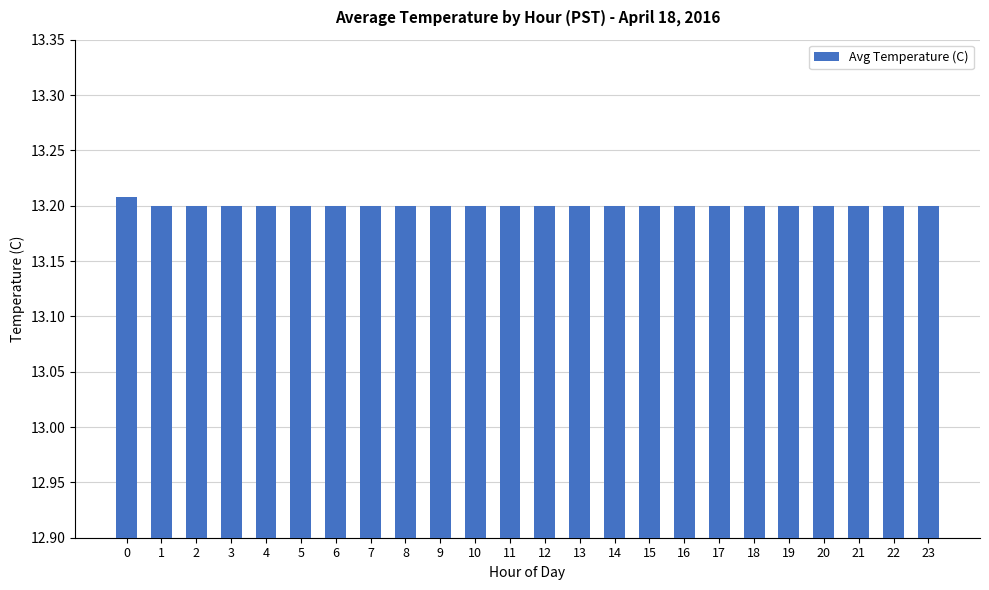

Does the chart contain stacked bars?

No